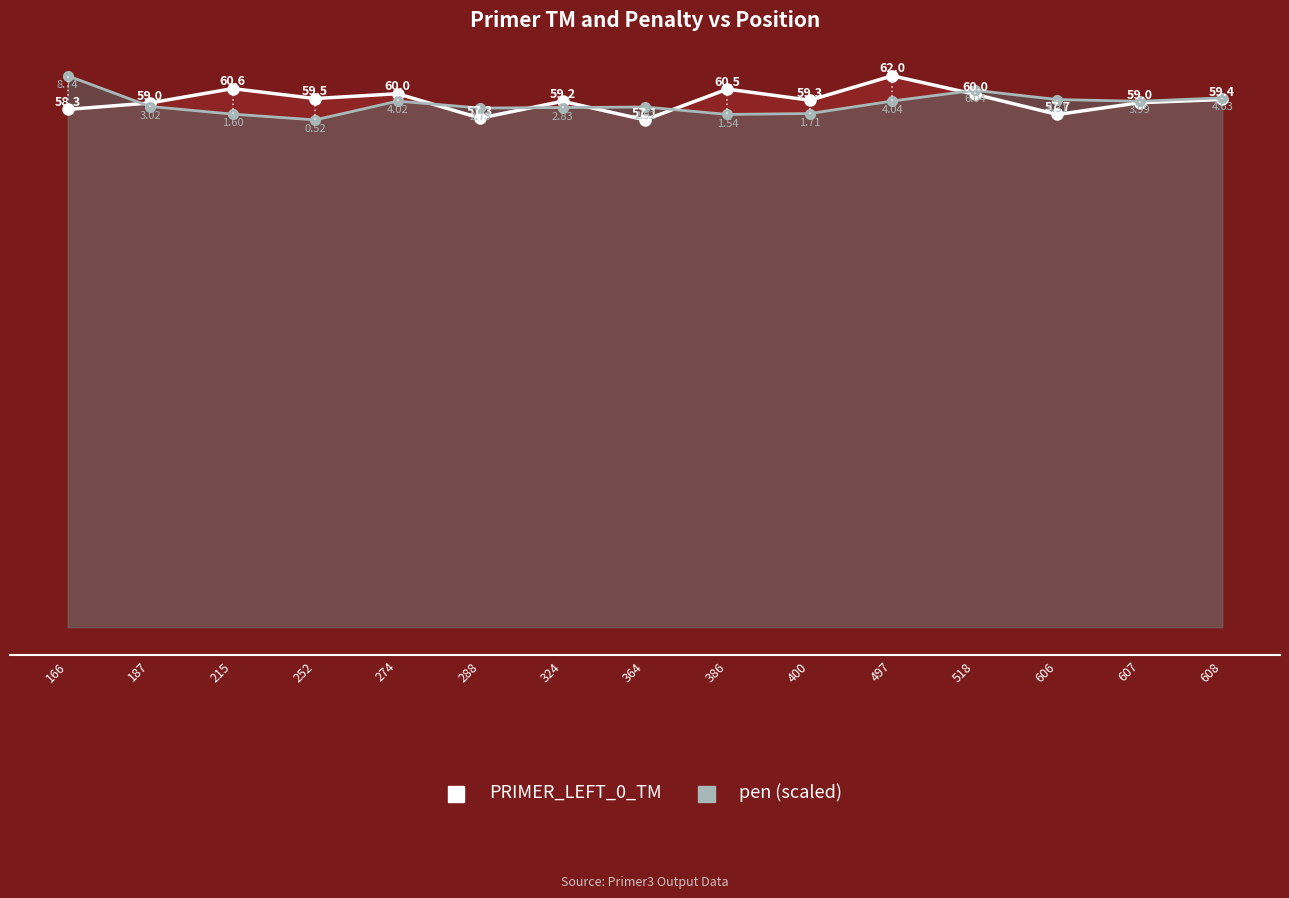

How many data points does each series have?

15